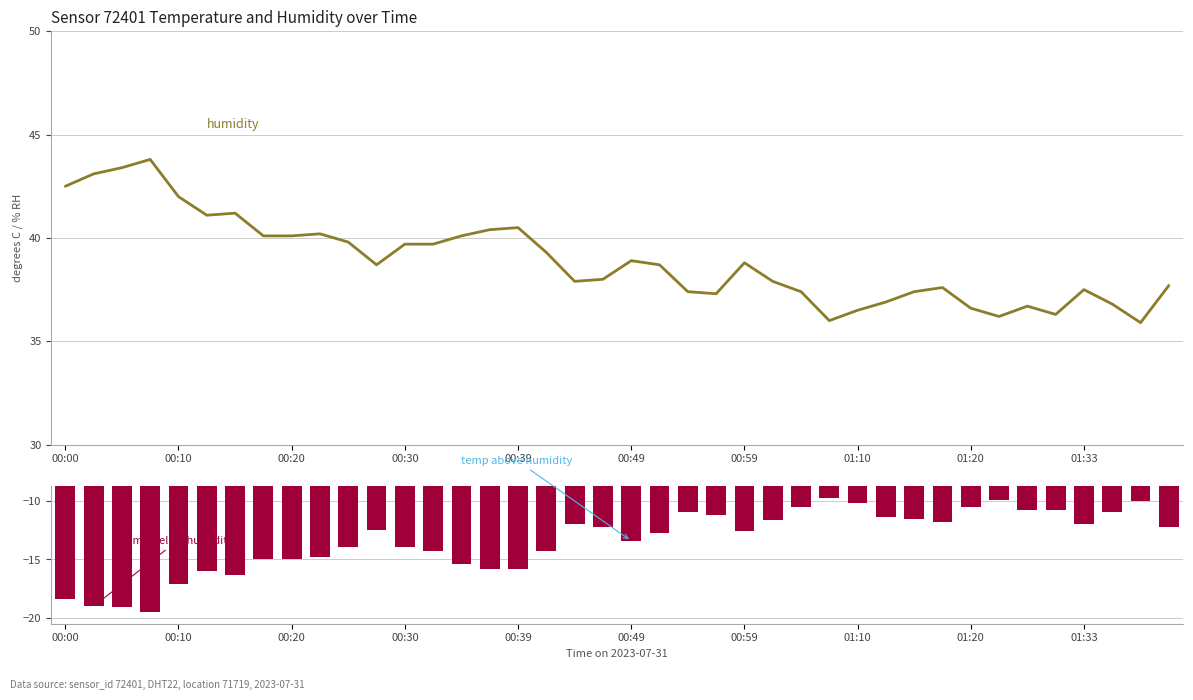

At which label does temp − humidity reach its peak?

27